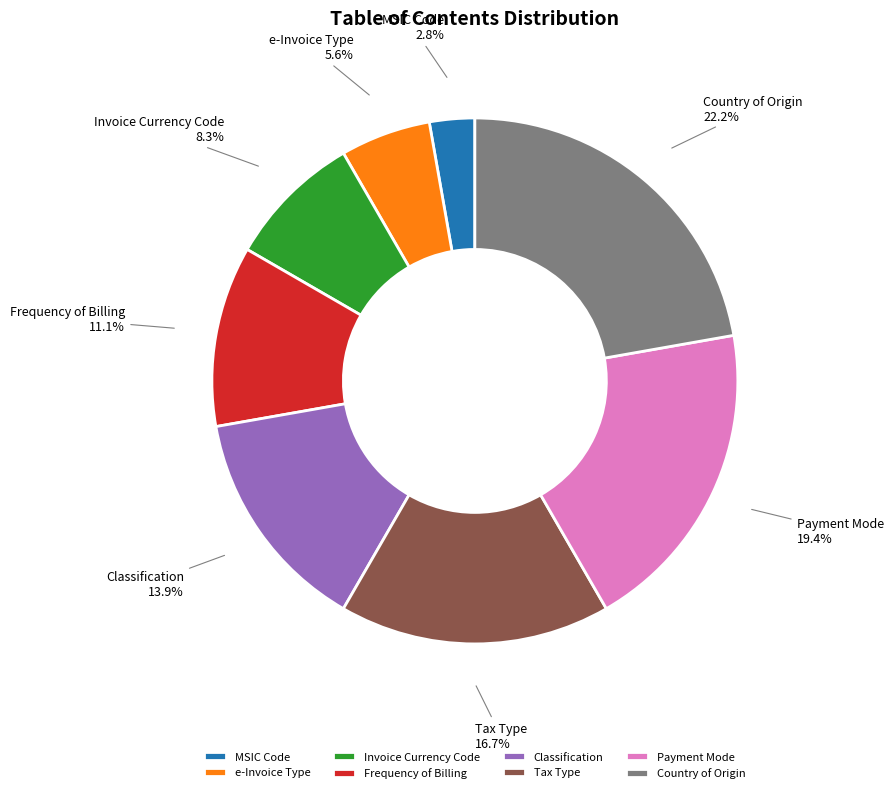

Which category has the smallest portion of the pie?

MSIC Code